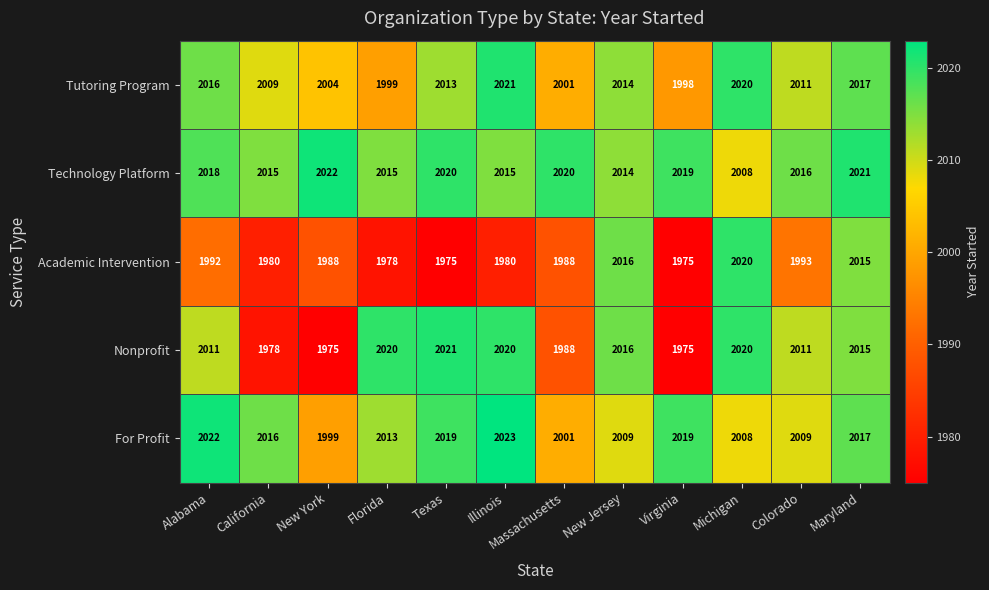

What is the sum of the Tutoring Program values at Texas and California?

4022